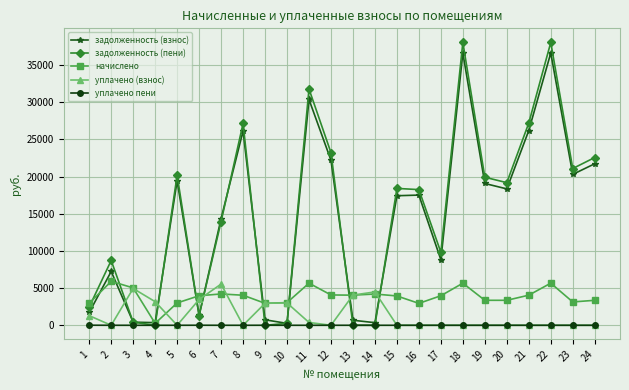

What is the value of the задолженность (пени) point at the 7th from the left?

13948.9